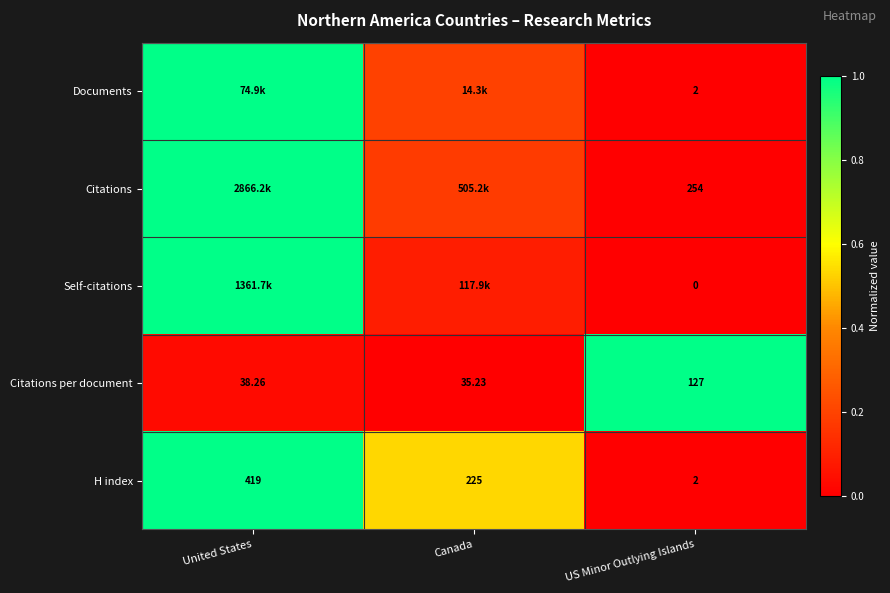

Where does the H index series first go above 225?

United States